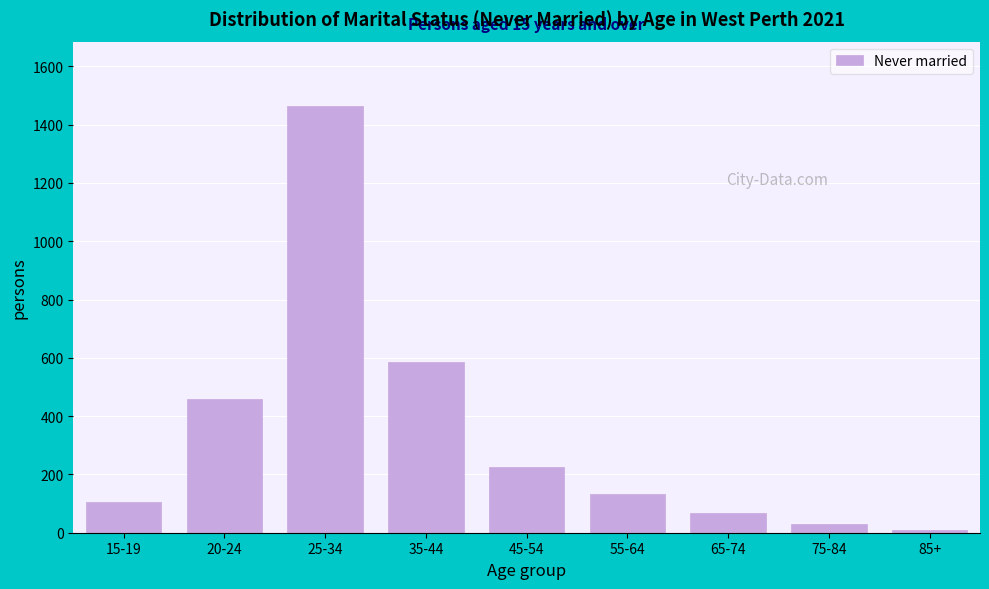

Reading left to right, transcribe all the data shown in this chart.

104	458	1465	587	225	132	67	30	10